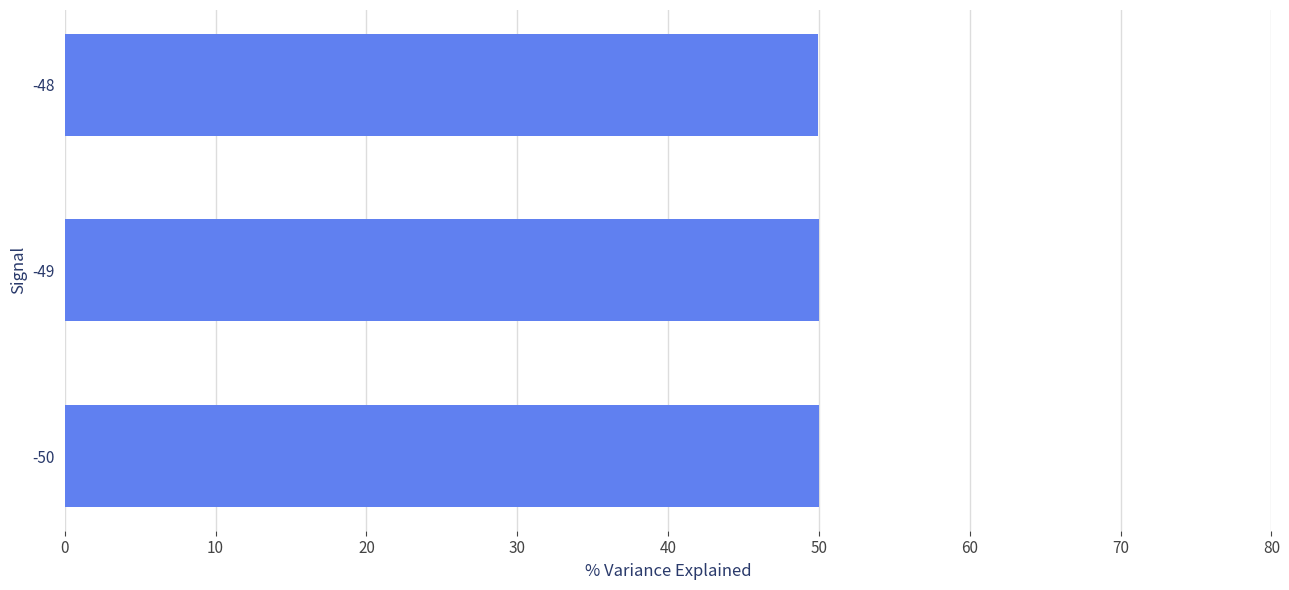

What is the sum of the values at -49 and -48?

99.9